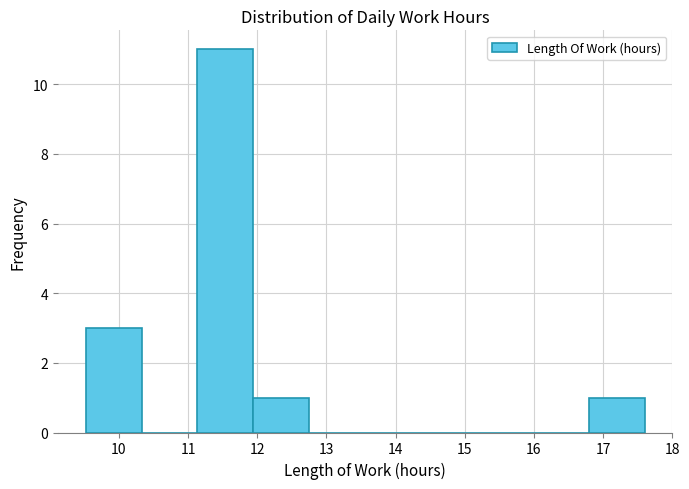

Which range on the x-axis has the tallest bar?

11.1 to 11.9